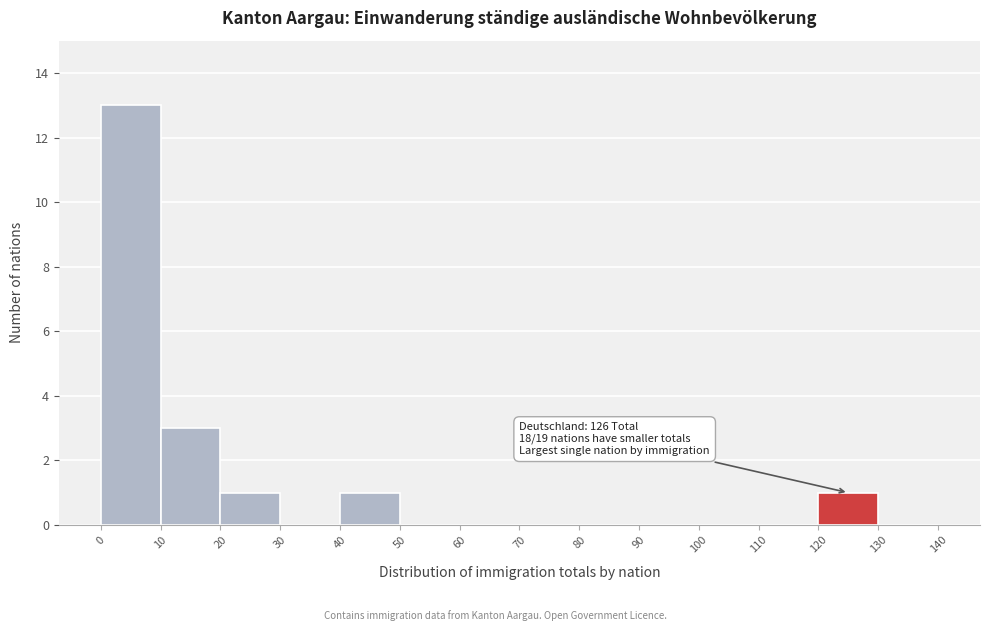

Which range on the x-axis has the tallest bar?

0 to 10